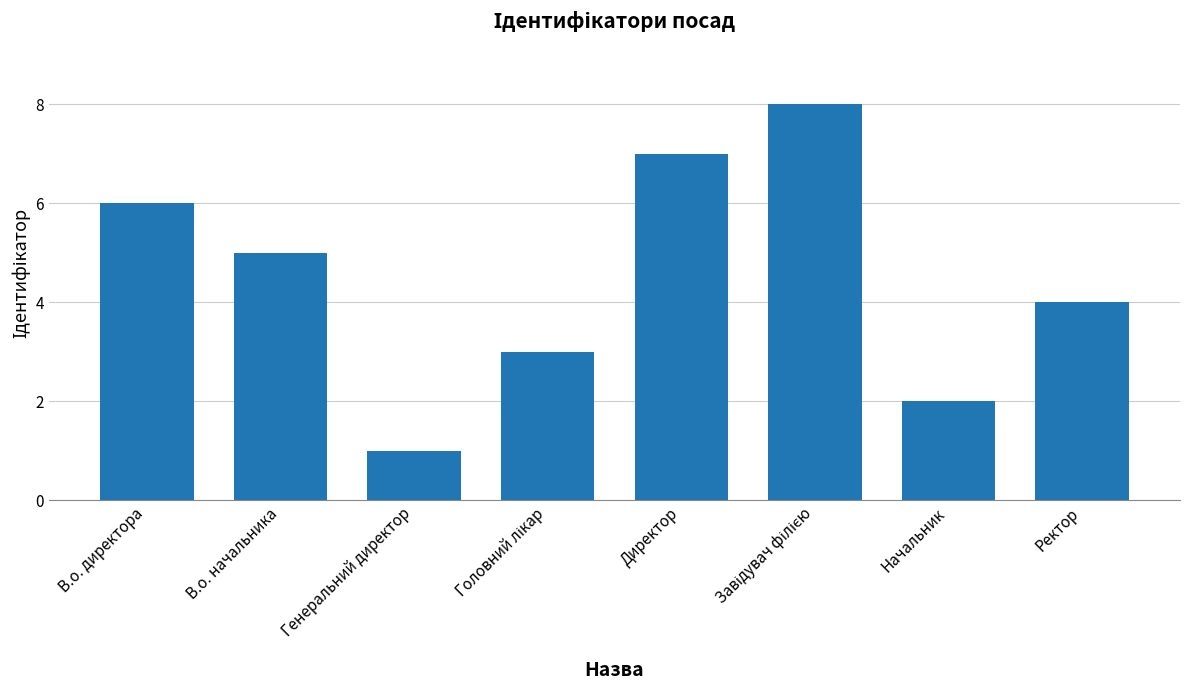

True or false: the data shows 11 at Директор.

False